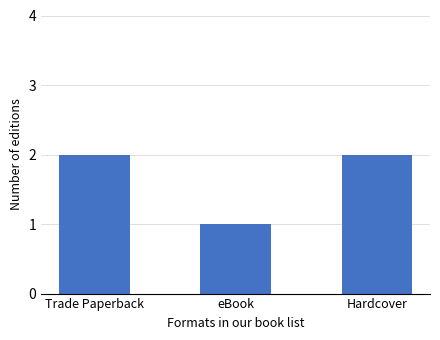

True or false: the data shows 2 at Trade Paperback.

True